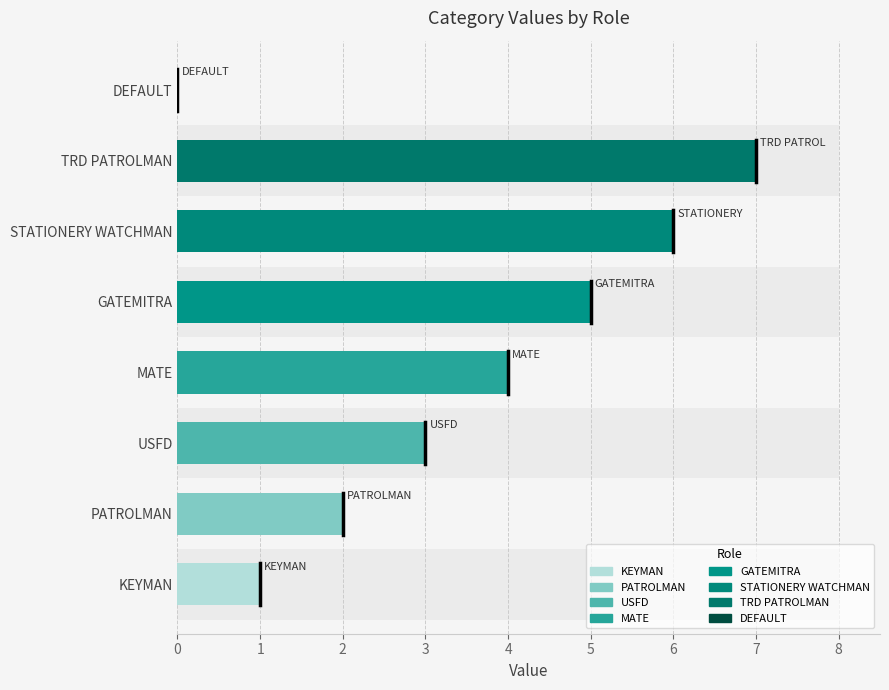

List the labels in order of value, largest first.

TRD PATROLMAN, STATIONERY WATCHMAN, GATEMITRA, MATE, USFD, PATROLMAN, KEYMAN, DEFAULT